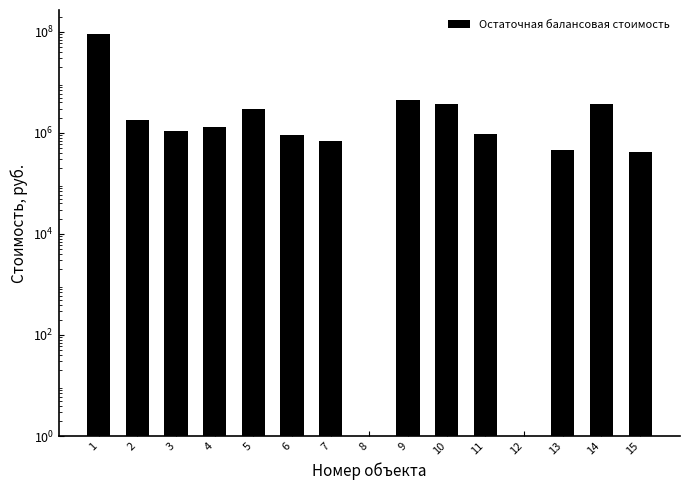

Is it true that the value at 6 is 917000.4?

True